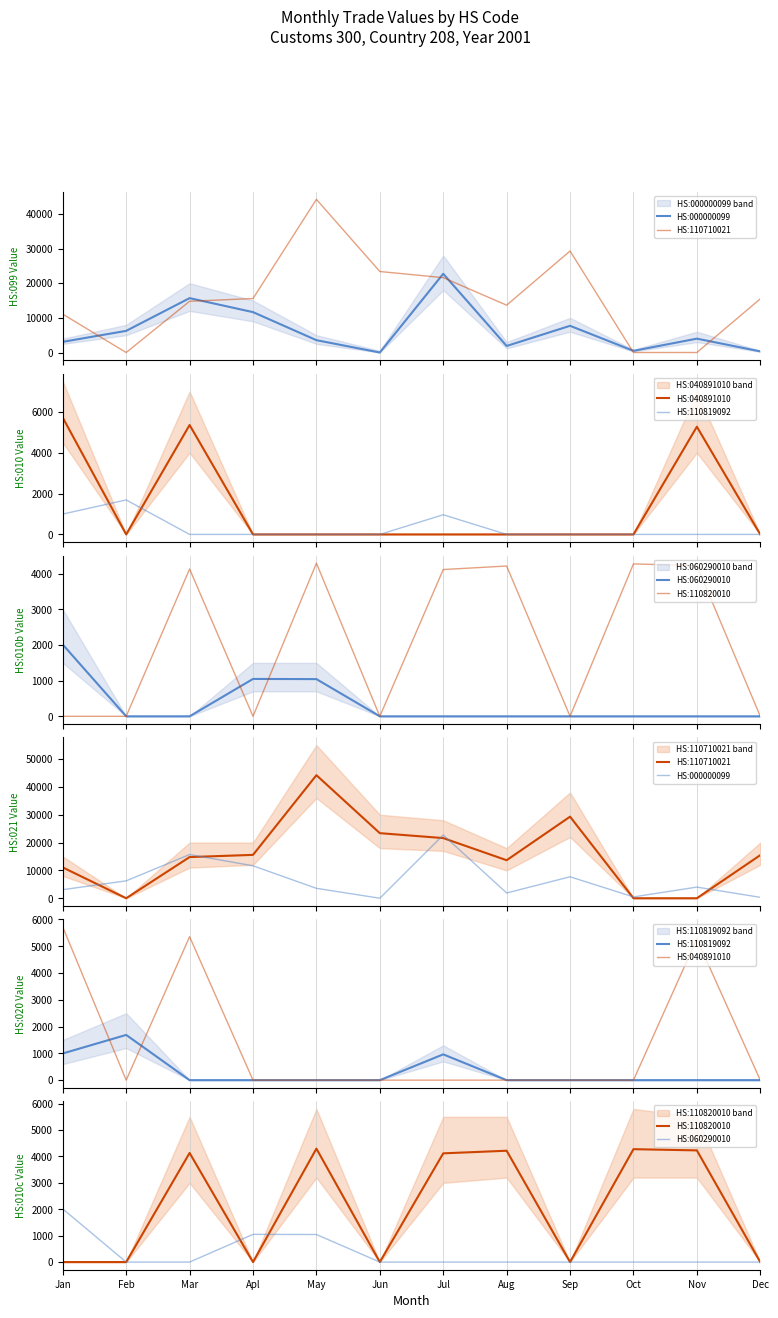

How many categories are shown in the chart?

12